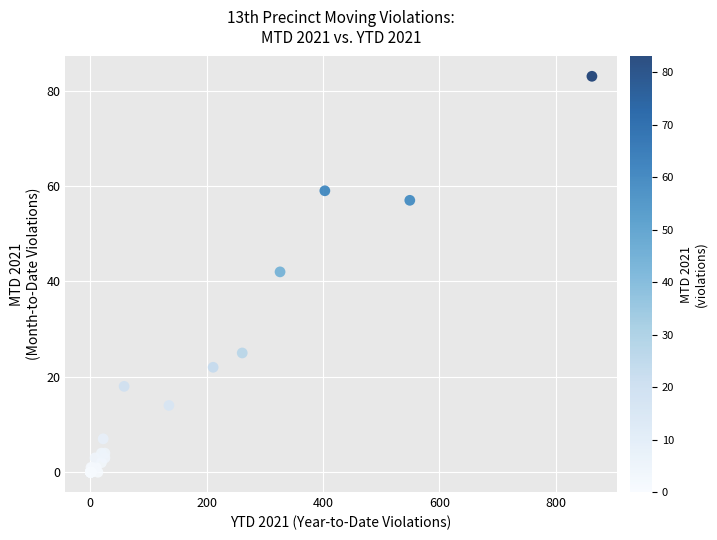

What Y value in the scatter plot is closest to 41?

42